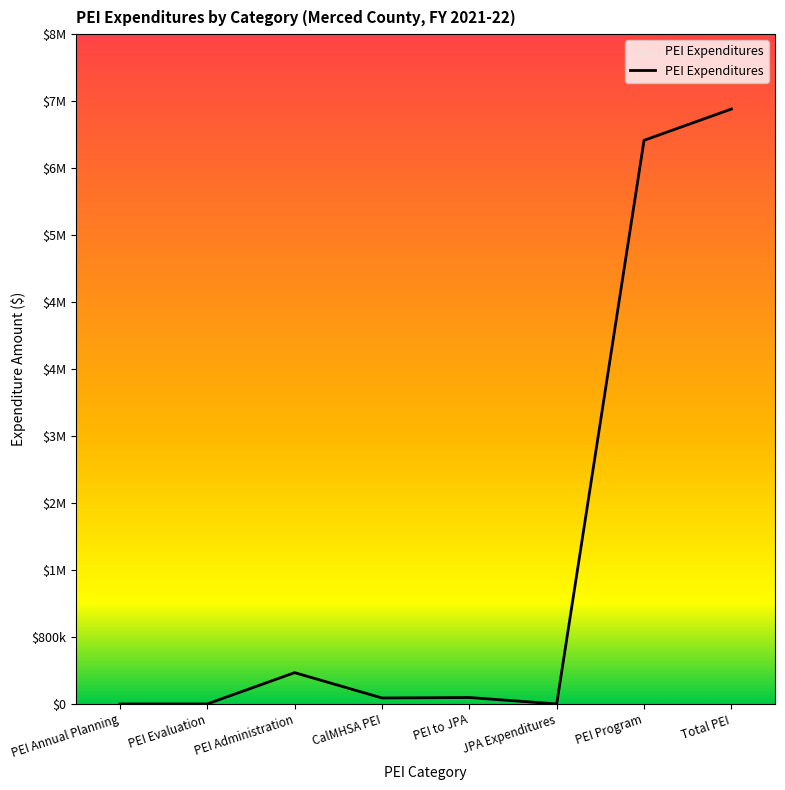

What is the difference between the maximum and minimum values?

7105573.7